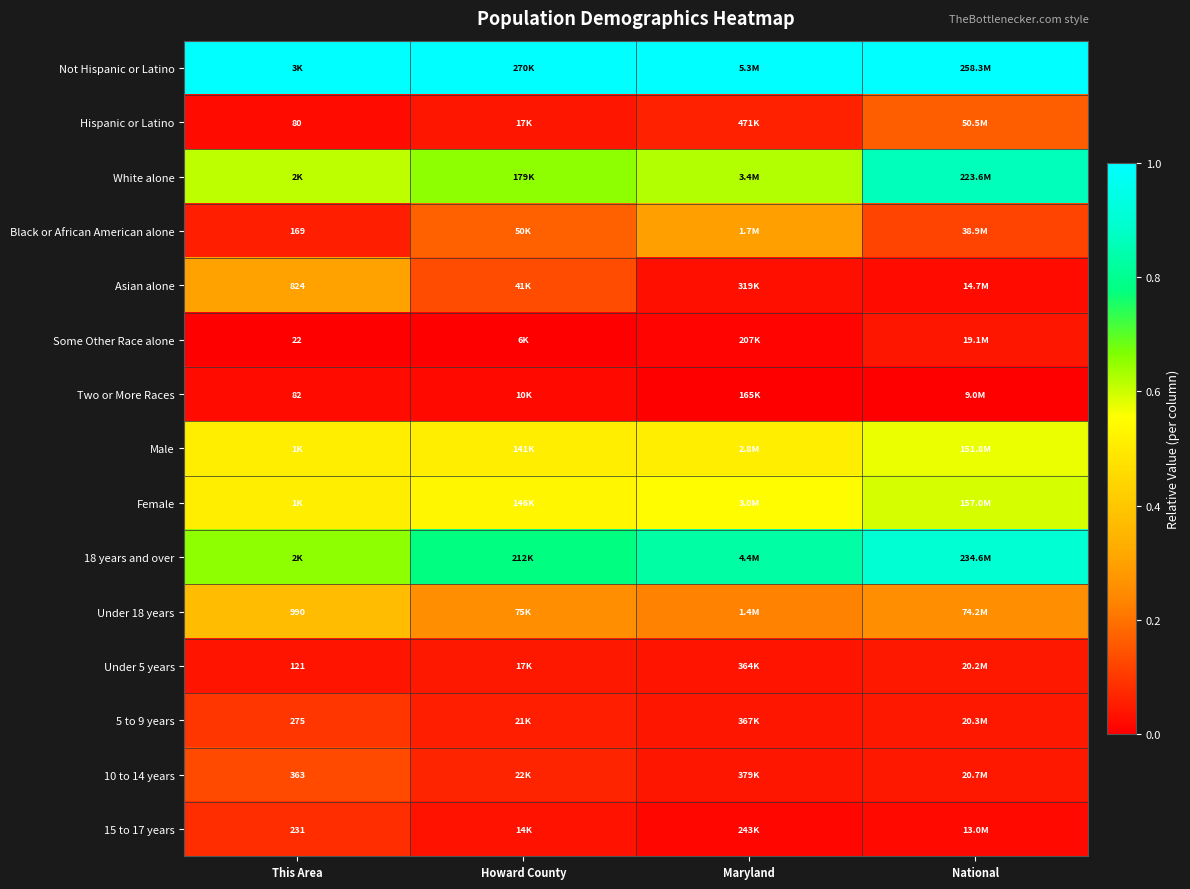

At This Area, list the series in order from smallest to largest.

Some Other Race alone, Hispanic or Latino, Two or More Races, Under 5 years, Black or African American alone, 15 to 17 years, 5 to 9 years, 10 to 14 years, Asian alone, Under 18 years, Male, Female, White alone, 18 years and over, Not Hispanic or Latino